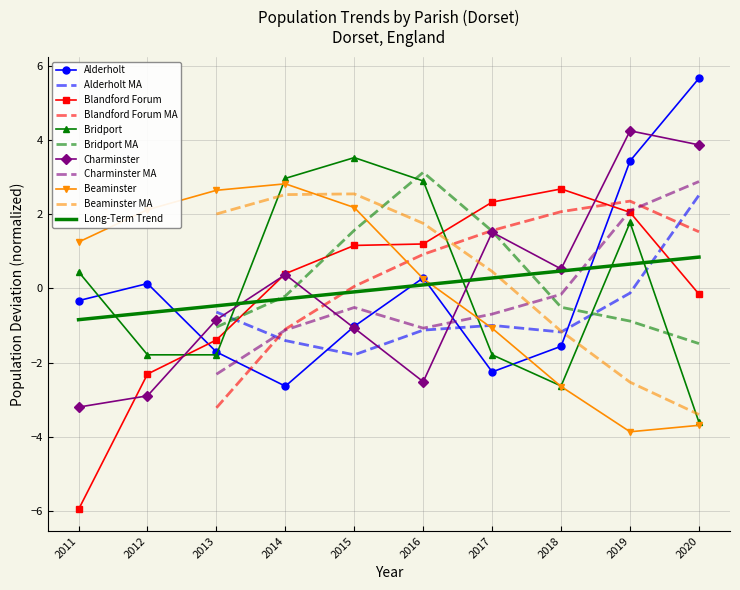

At which label does Alderholt reach its peak?

2020